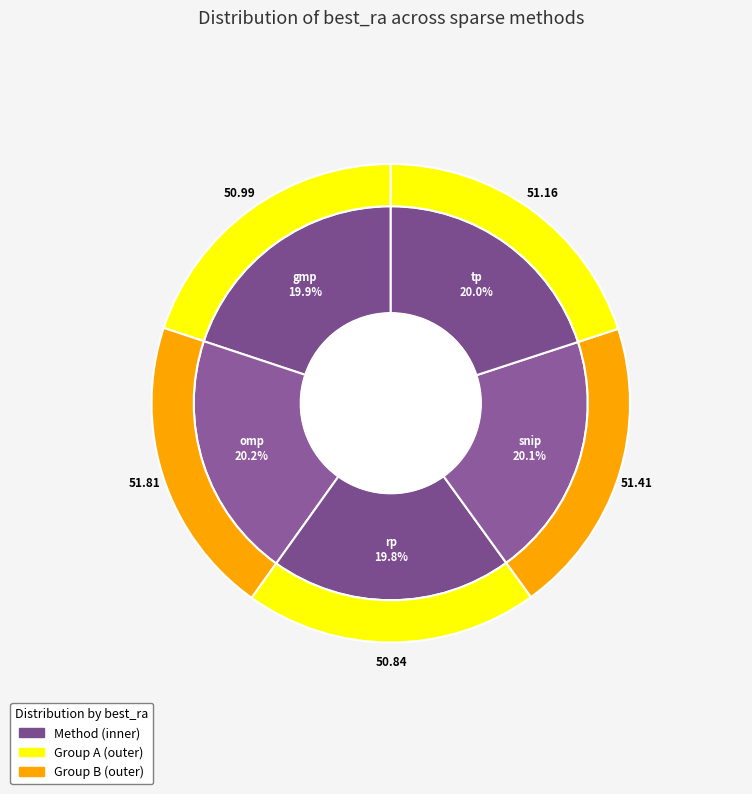

How much of the chart is everything except omp?

79.8%